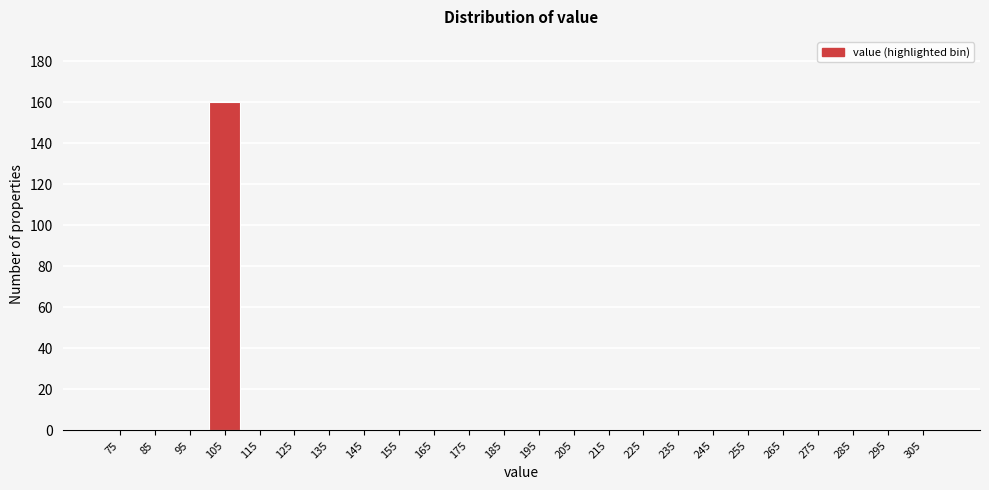

Reading left to right, transcribe this chart: for each bar, give the range it covers on the x-axis and its height. The values are not printed on the chart, so give them approximately, as read against the axis.

70 to 80: 0
80 to 90: 0
90 to 100: 0
100 to 110: 160
110 to 120: 0
120 to 130: 0
130 to 140: 0
140 to 150: 0
150 to 160: 0
160 to 170: 0
170 to 180: 0
180 to 190: 0
190 to 200: 0
200 to 210: 0
210 to 220: 0
220 to 230: 0
230 to 240: 0
240 to 250: 0
250 to 260: 0
260 to 270: 0
270 to 280: 0
280 to 290: 0
290 to 300: 0
300 to 310: 0